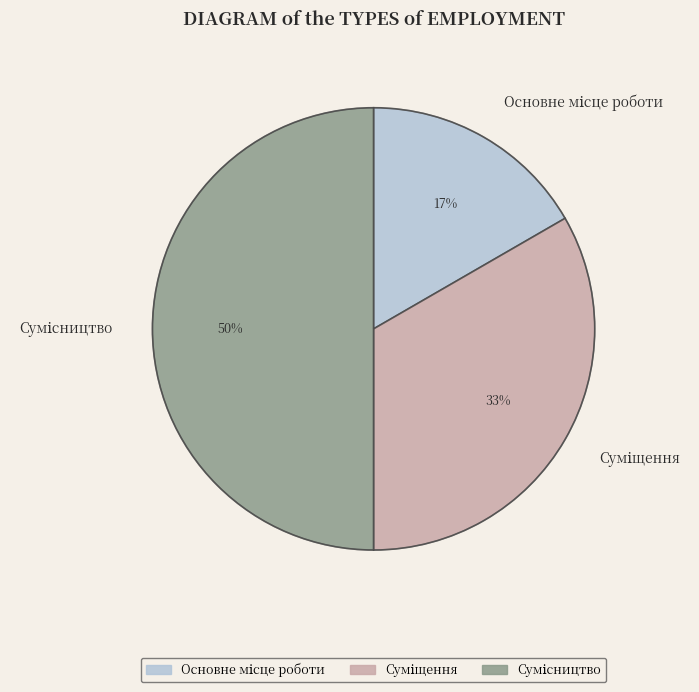

To the nearest percent, what is the average slice percentage?

33%